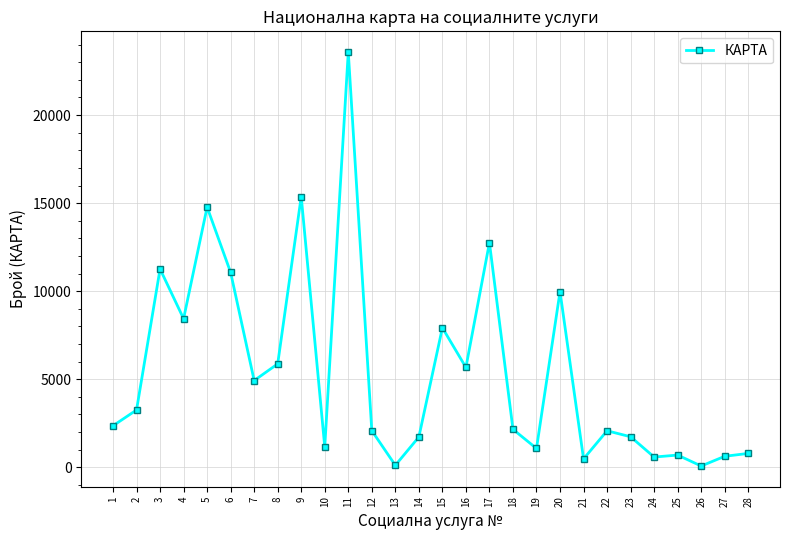

What is the change in value from 3 to 14?

-9537